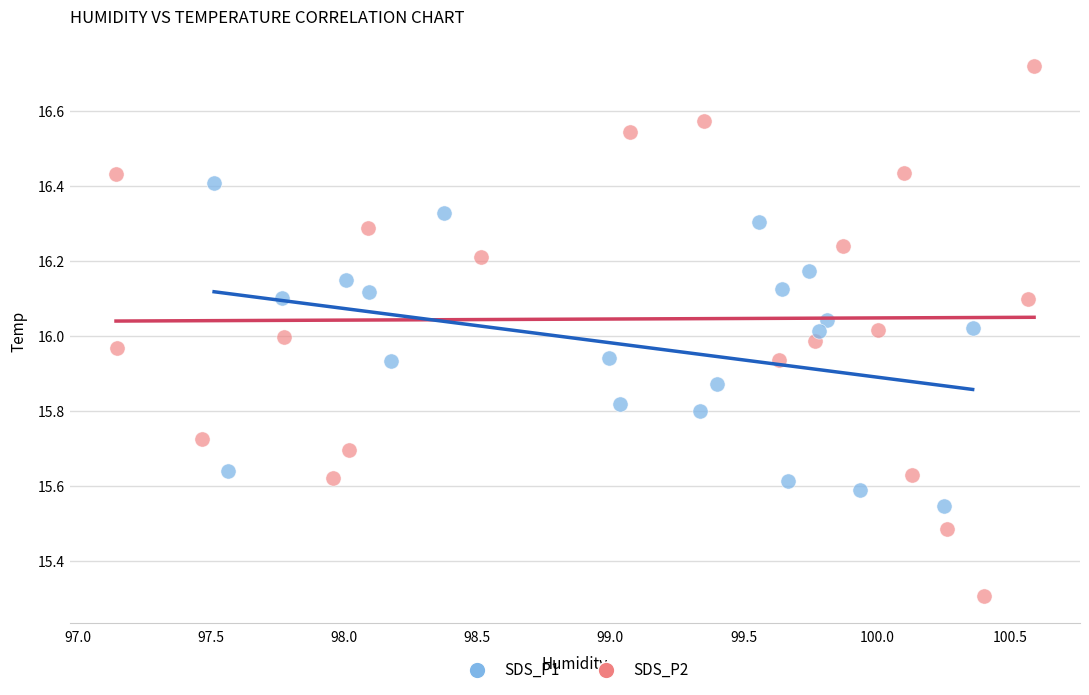

Which series has the largest Y range (max minus min)?

SDS_P2